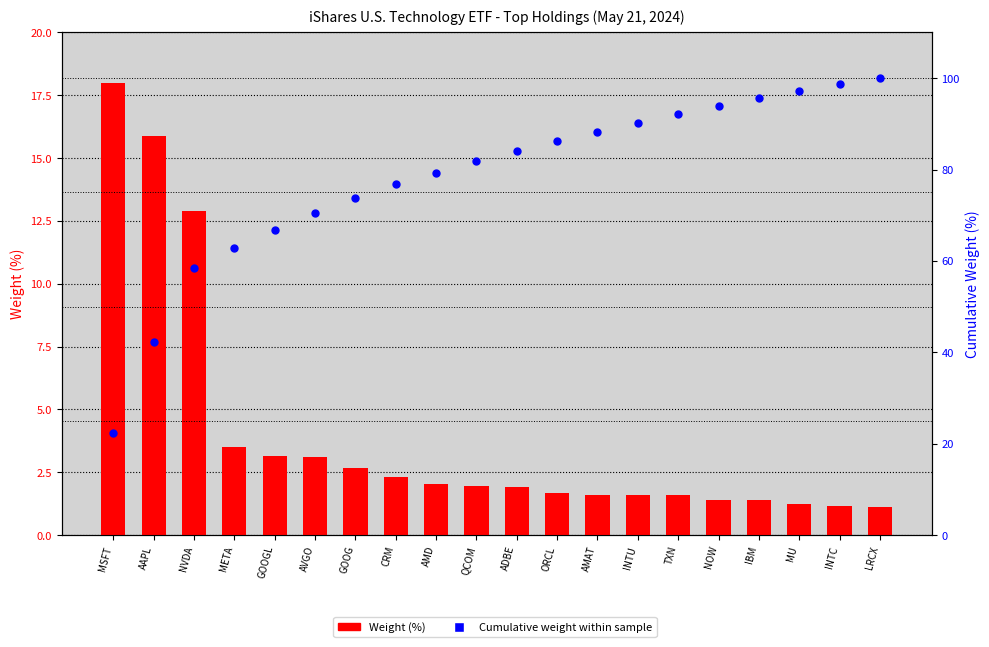

Which series reaches the minimum Y coordinate?

Weight (%)